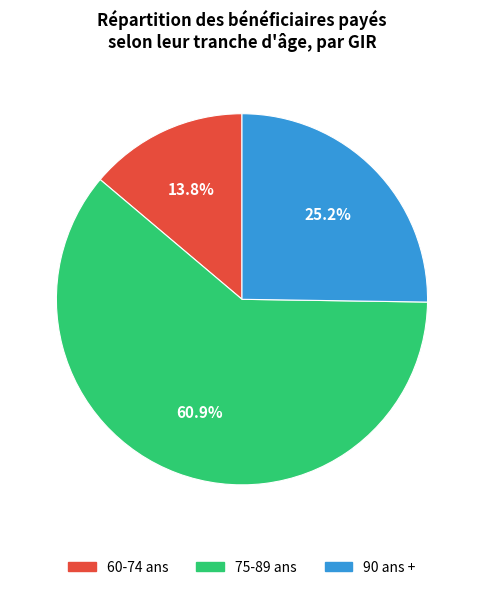

Rank the categories by value from lowest to highest.

60-74 ans, 90 ans +, 75-89 ans